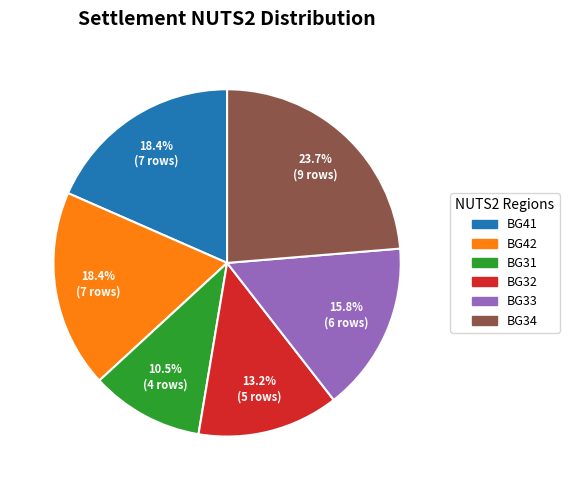

Does any single category account for the majority?

No